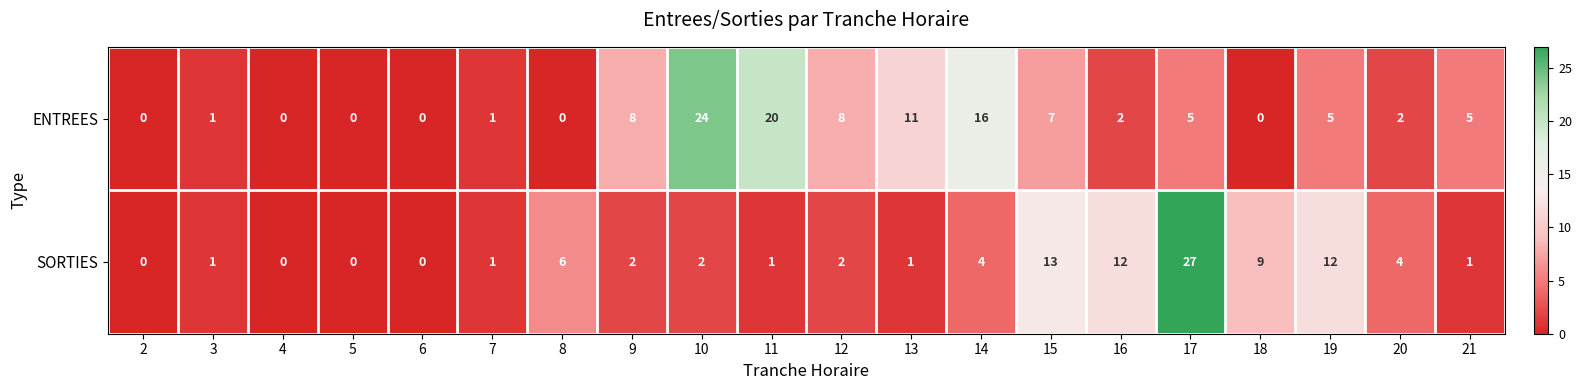

What is the average value of the ENTREES series?

6